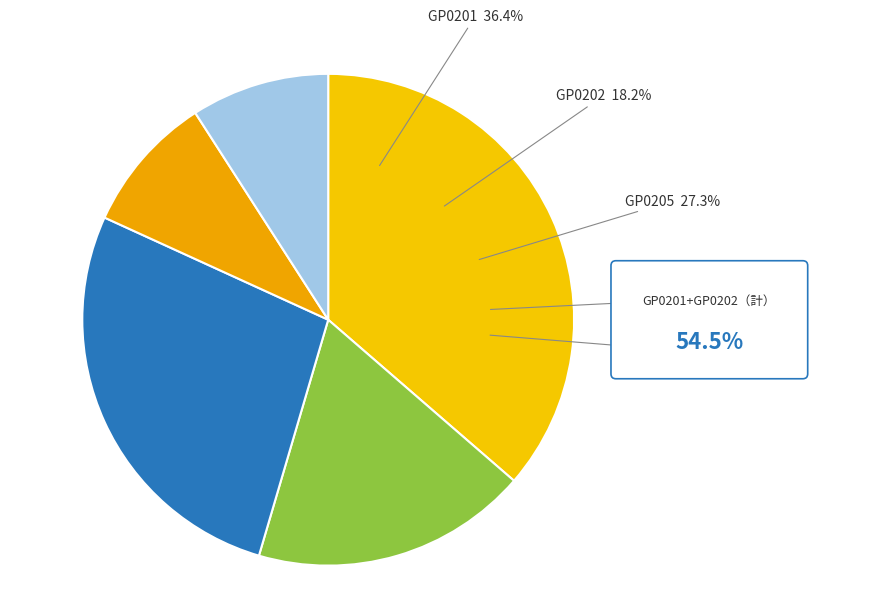

Is there any slice that represents more than half of the pie?

No